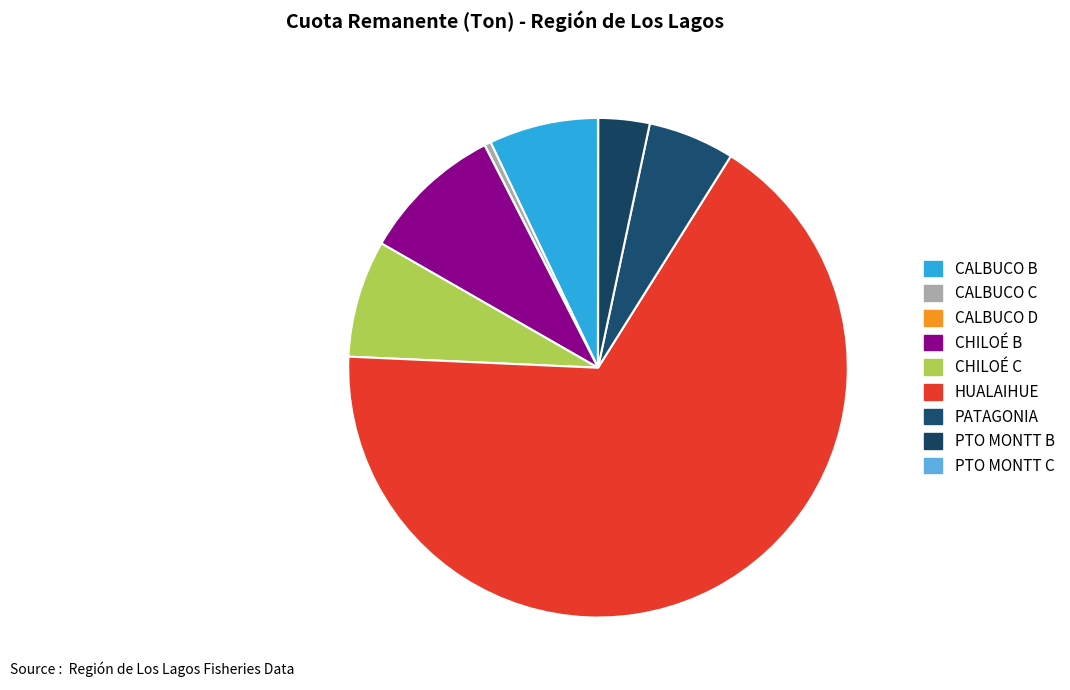

Which slice is the largest?

HUALAIHUE